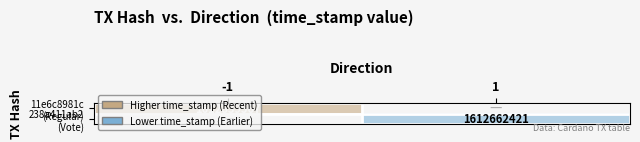

At how many categories does at least one series exceed 1612788884?

1